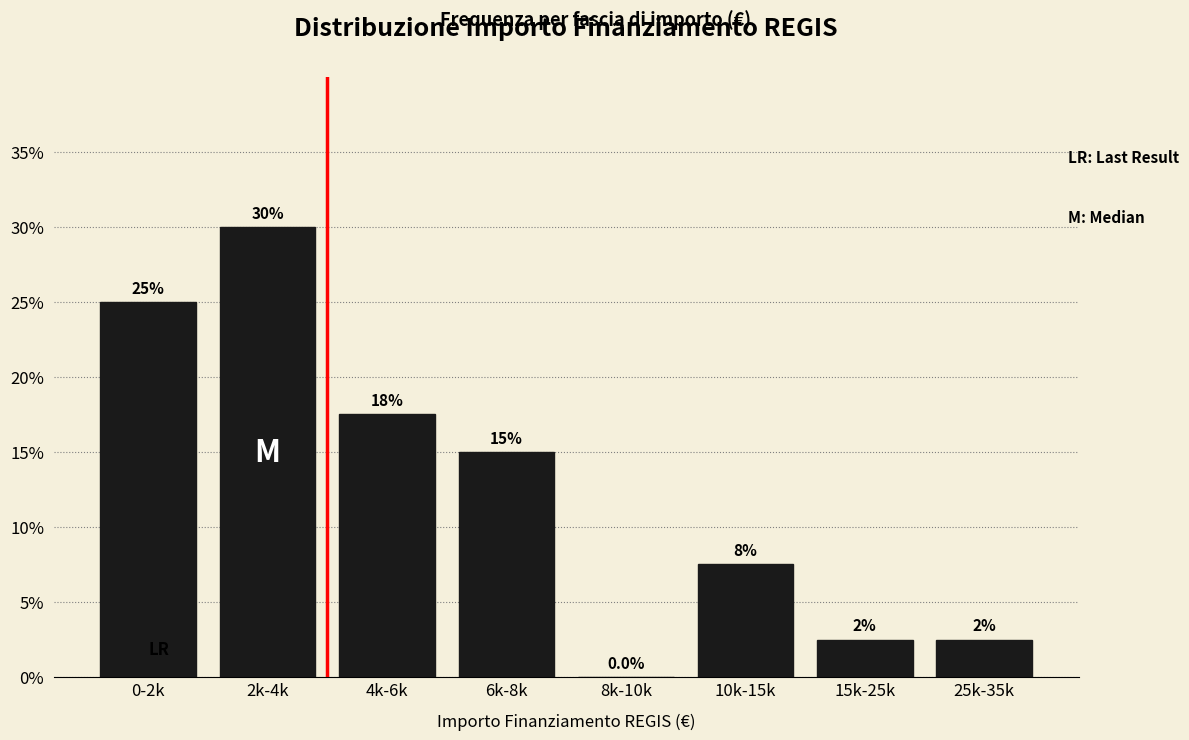

Reading right to left, list all the values displayed in this chart.

25k-35k=2.5	15k-25k=2.5	10k-15k=7.5	8k-10k=0.0	6k-8k=15.0	4k-6k=17.5	2k-4k=30.0	0-2k=25.0